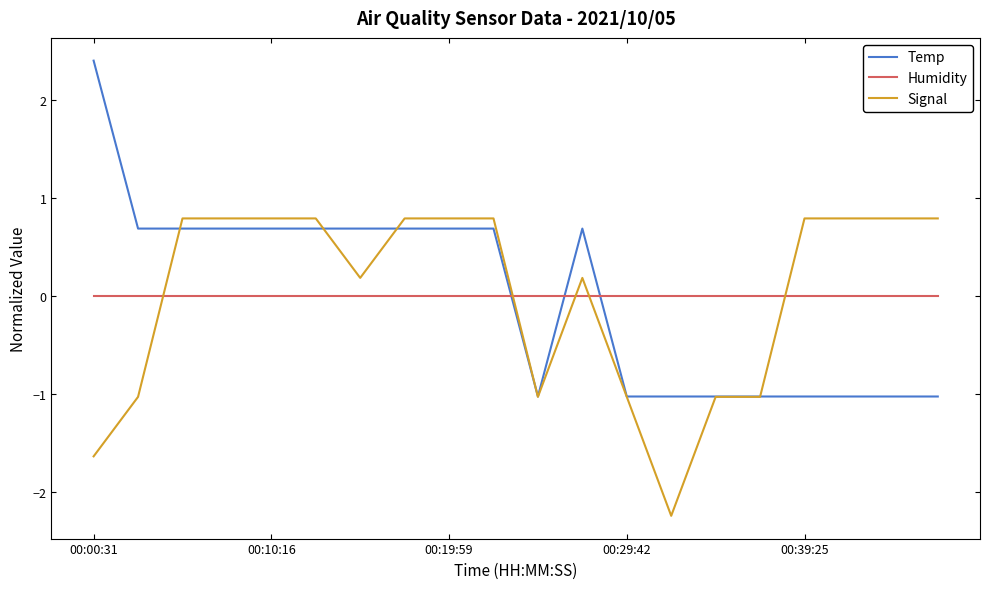

What is the greatest value displayed?

2.4